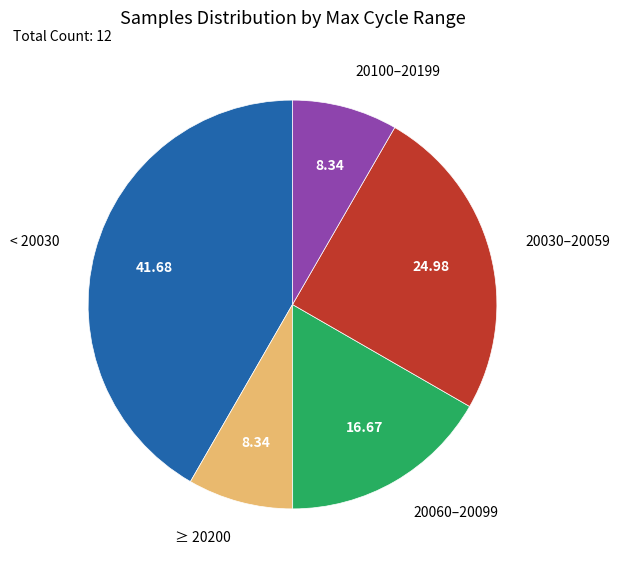

Between 20060–20099 and 20030–20059, which is larger?

20030–20059